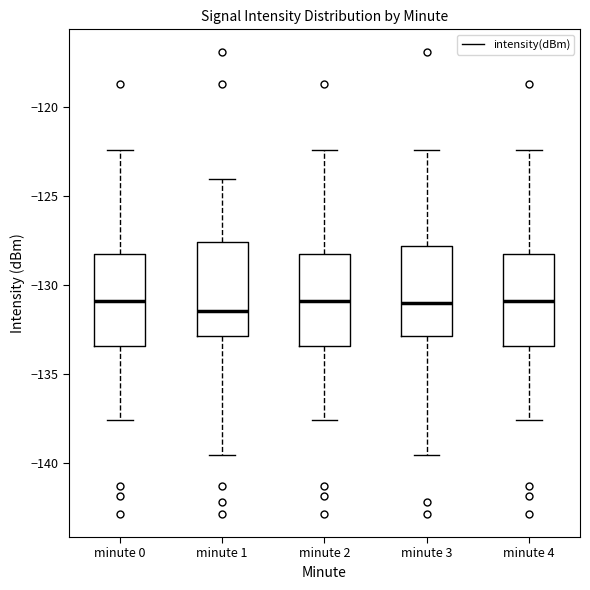

Reading left to right, transcribe this box plot: for each box, give where its median line is, the range the box spans, and where its two whiskers end, as read against the y-axis. The values are not printed on the chart, so give them approximately, as read against the axis.

minute 0: median -131.0, box -133.5 to -128.0, whiskers -137.5 to -122.5
minute 1: median -131.5, box -133.0 to -127.5, whiskers -139.5 to -124.0
minute 2: median -131.0, box -133.5 to -128.0, whiskers -137.5 to -122.5
minute 3: median -131.0, box -133.0 to -128.0, whiskers -139.5 to -122.5
minute 4: median -131.0, box -133.5 to -128.0, whiskers -137.5 to -122.5